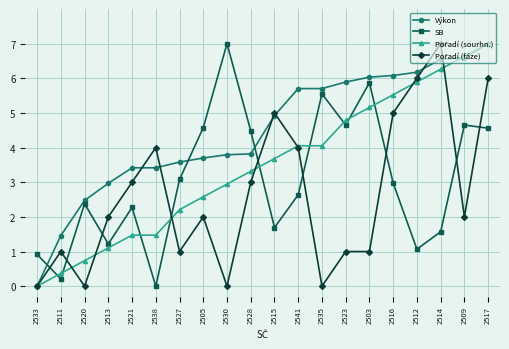

Between which two adjacent categories do Výkon and SB first intersect?

2533 and 2511